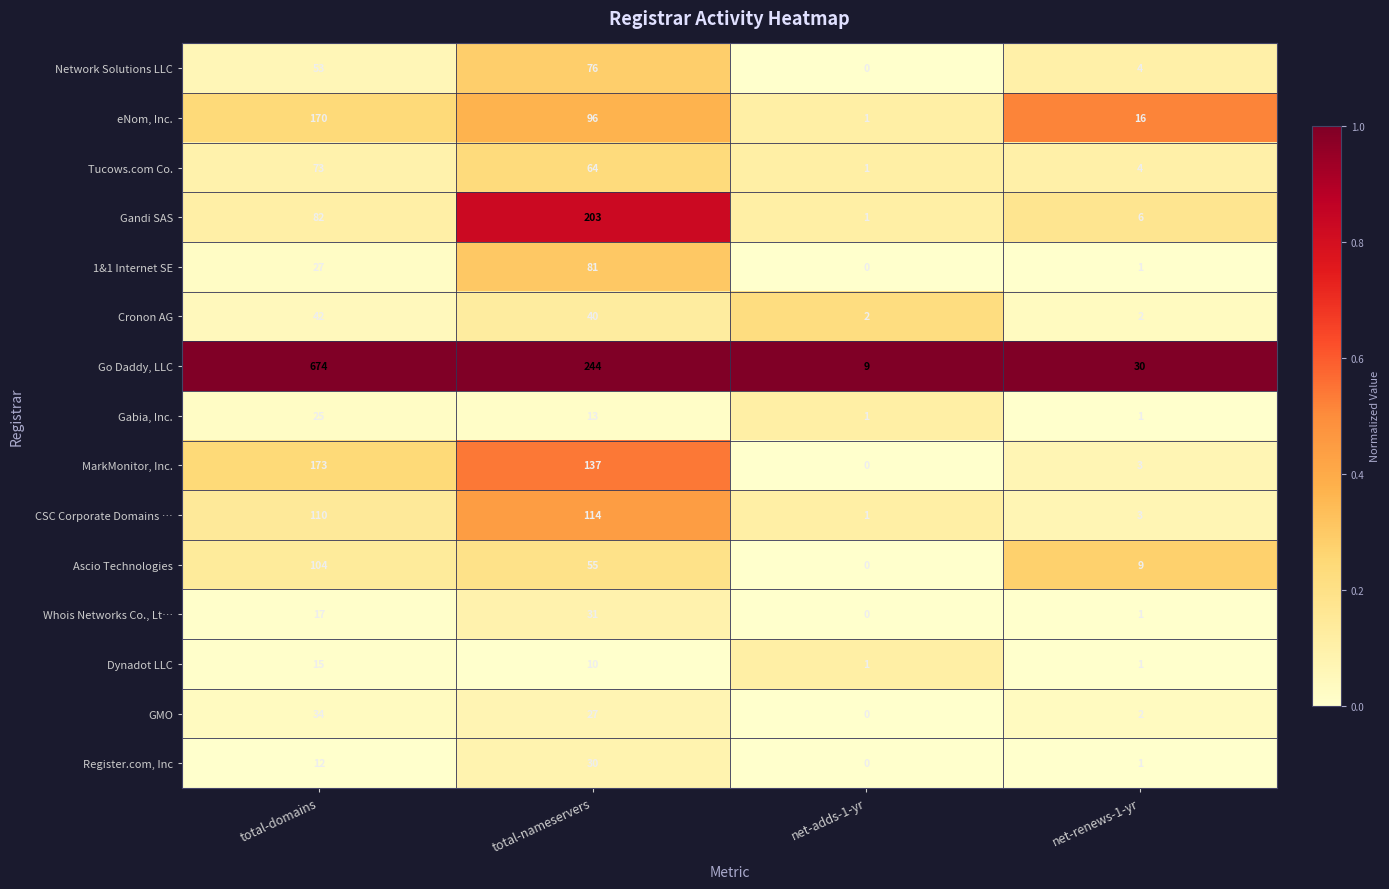

List the series in order of their peak value, highest first.

Go Daddy, LLC, Gandi SAS, MarkMonitor, Inc., eNom, Inc., CSC Corporate Domains …, Ascio Technologies, 1&1 Internet SE, Network Solutions LLC, Tucows.com Co., Cronon AG, GMO, Whois Networks Co., Lt…, Register.com, Inc, Gabia, Inc., Dynadot LLC